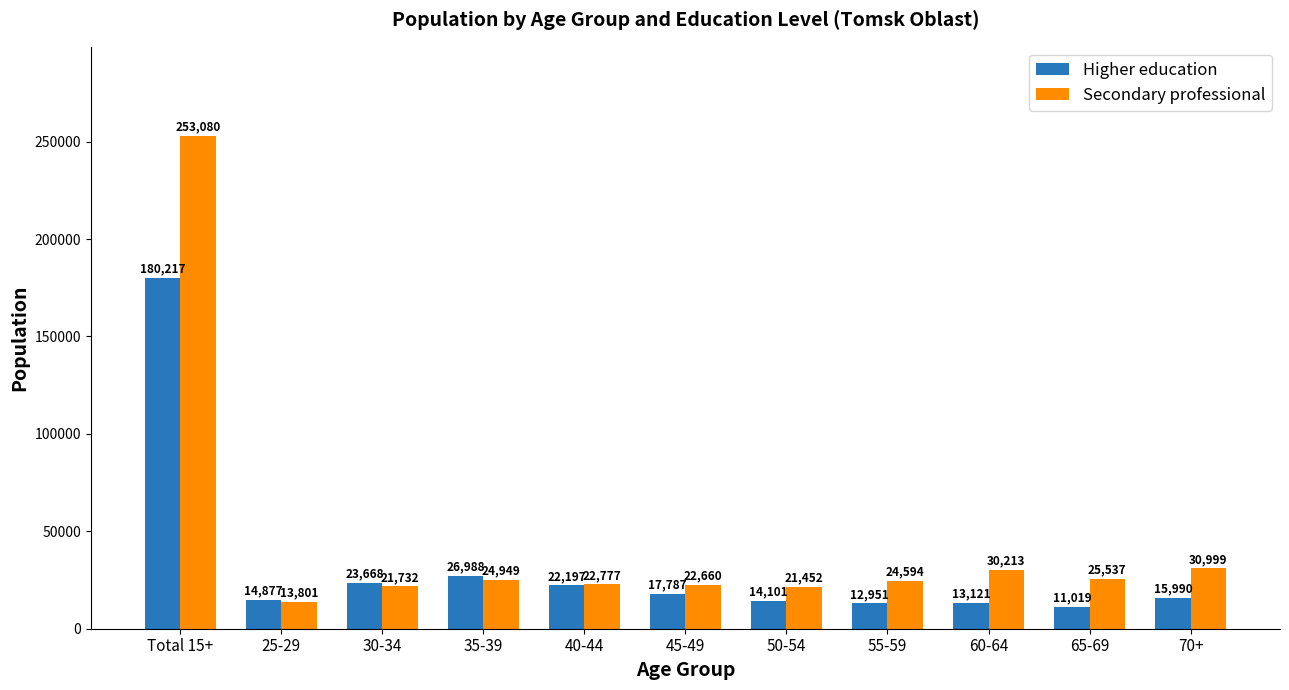

Reading right to left, what are all the values shown in this chart?

Higher education: 70+=15990	65-69=11019	60-64=13121	55-59=12951	50-54=14101	45-49=17787	40-44=22197	35-39=26988	30-34=23668	25-29=14877	Total 15+=180217
Secondary professional: 70+=30999	65-69=25537	60-64=30213	55-59=24594	50-54=21452	45-49=22660	40-44=22777	35-39=24949	30-34=21732	25-29=13801	Total 15+=253080